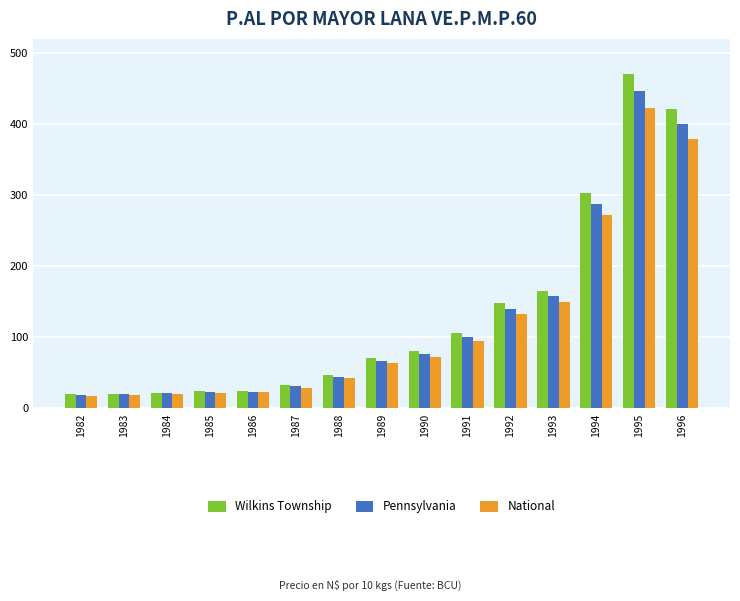

What is the minimum value shown in the chart?

18.0